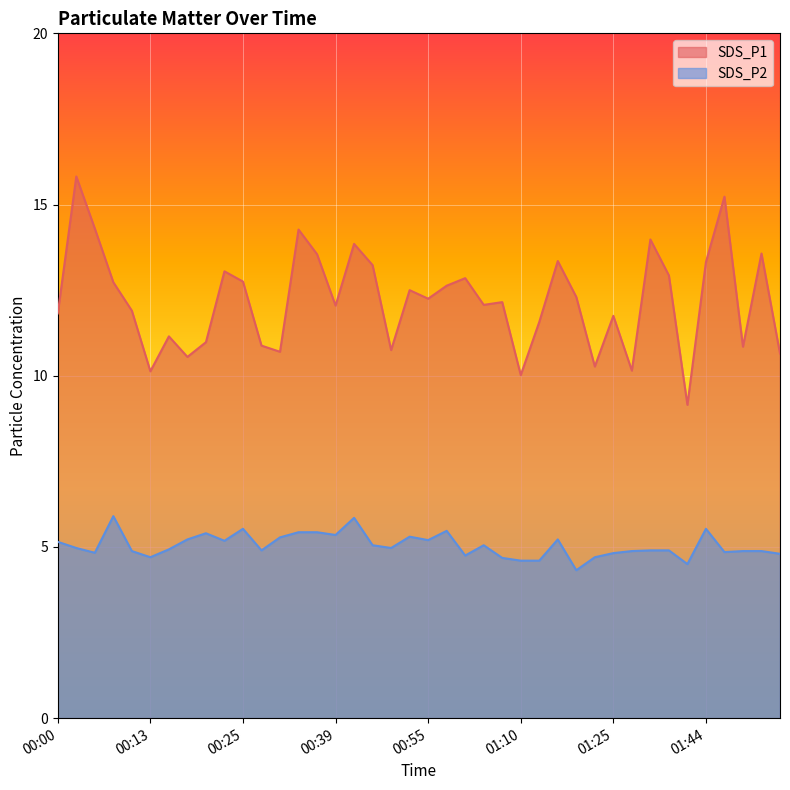

Which series changed the most between 01:46 and 01:54?

SDS_P1